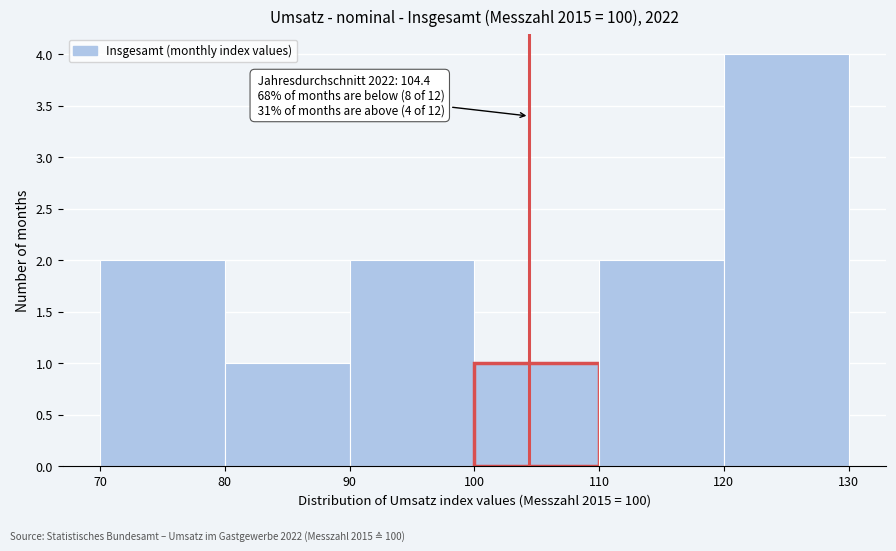

Over which range of the x-axis is the bar tallest?

120 to 130